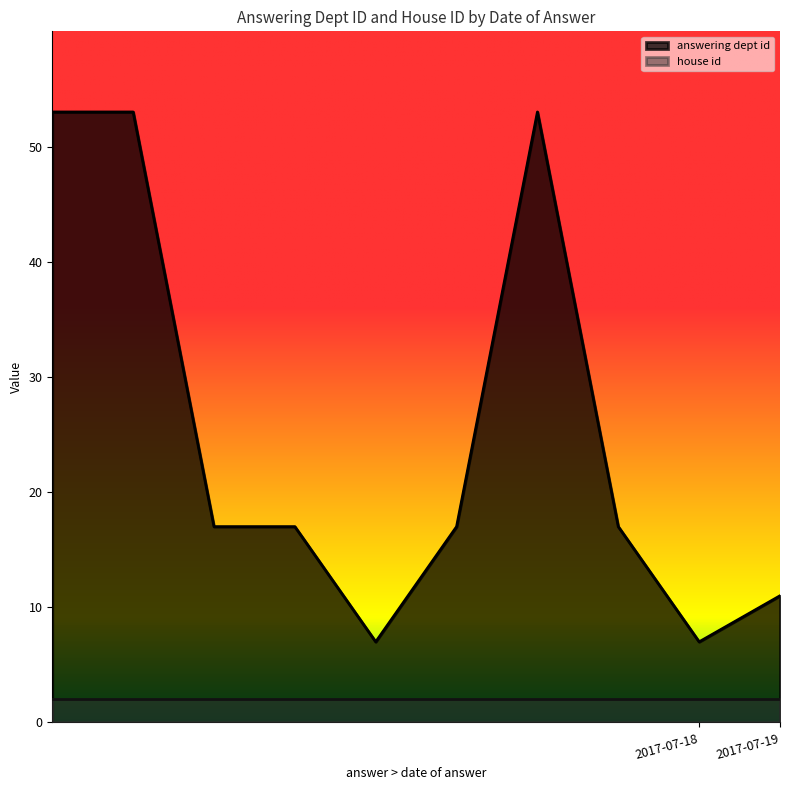

Does the chart display data point markers on the line(s)?

No